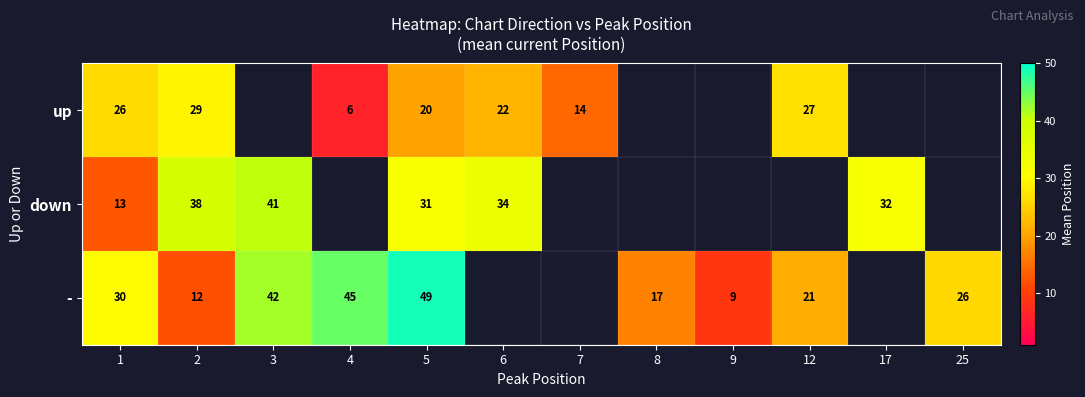

At 2, list the series in order from smallest to largest.

-, up, down